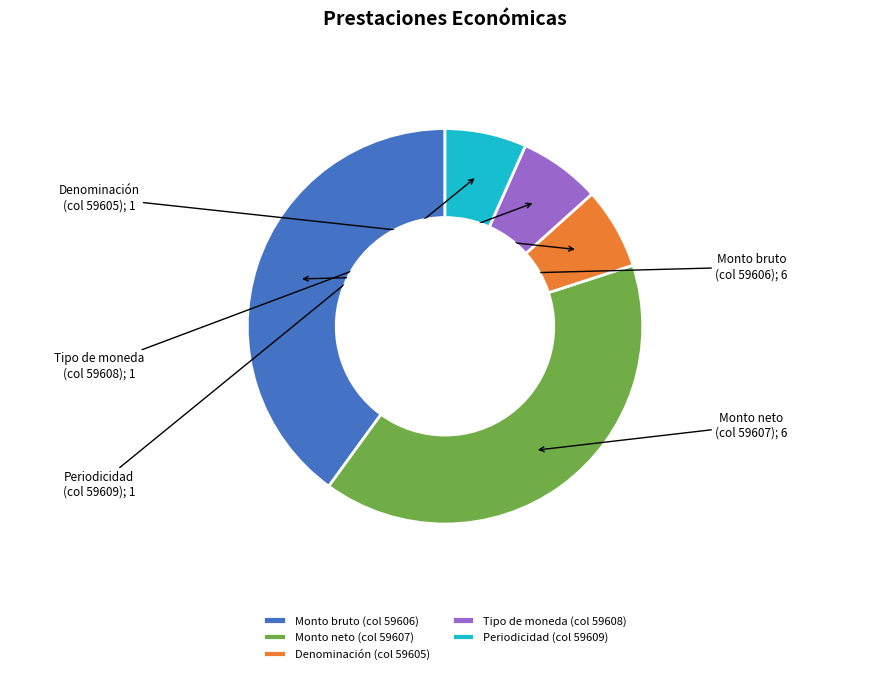

Combined, do Periodicidad (col 59609) and Monto bruto (col 59606) account for over 50%?

No